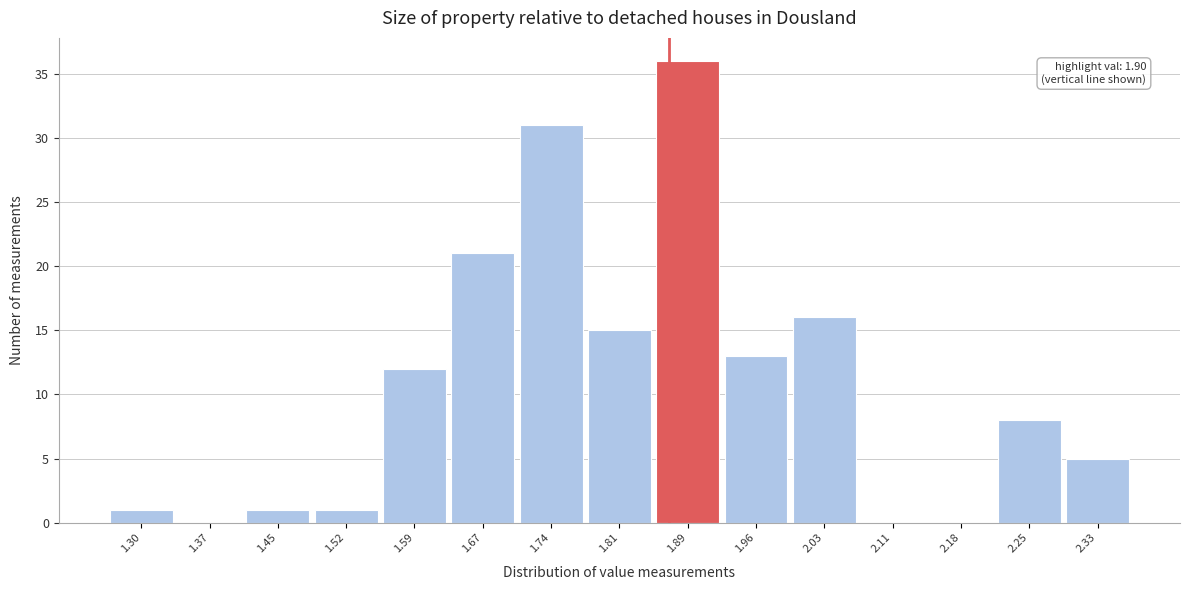

Reading left to right, transcribe all the data shown in this chart.

1.30=1	1.37=0	1.45=1	1.52=1	1.59=12	1.67=21	1.74=31	1.81=15	1.89=36	1.96=13	2.03=16	2.11=0	2.18=0	2.25=8	2.33=5